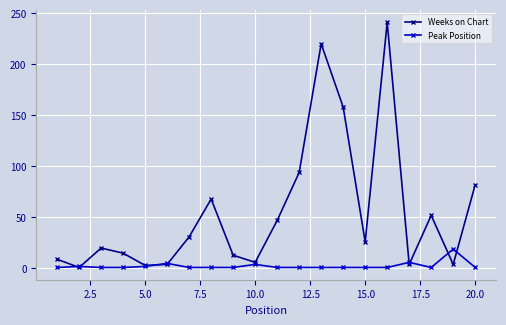

What is the difference between the second highest and second lowest values in the Weeks on Chart series?

217